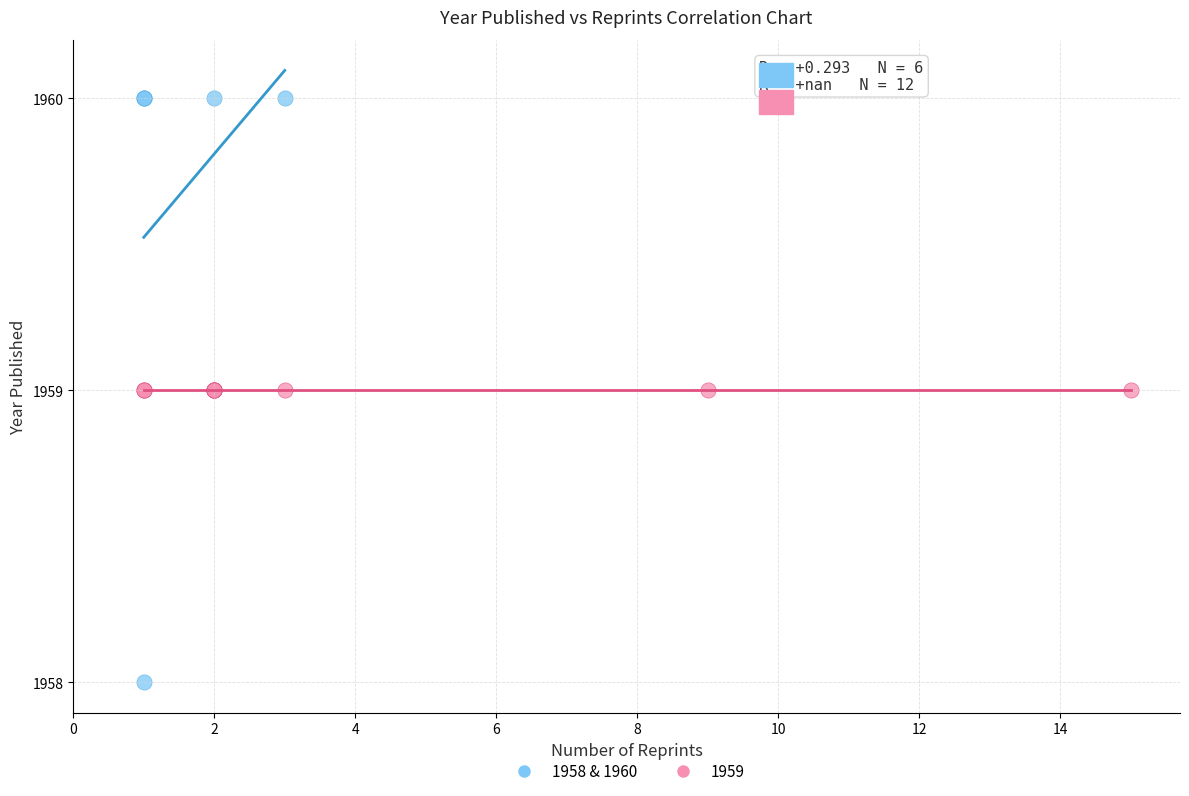

Which series reaches the maximum Y coordinate?

1958 & 1960